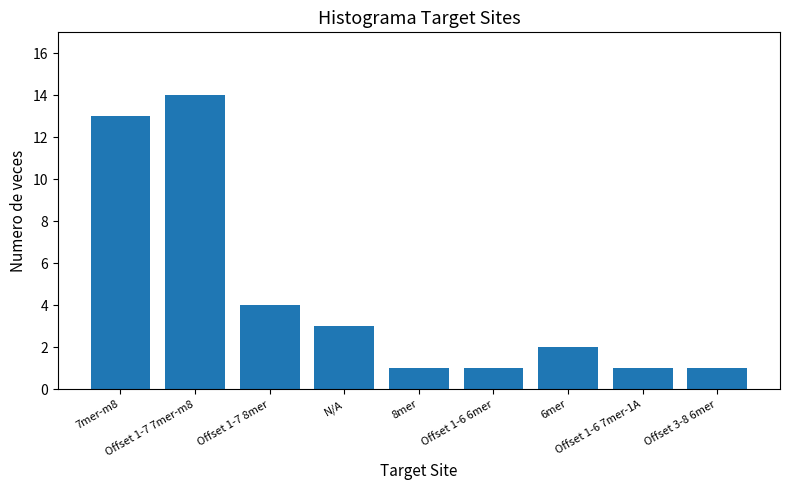

What is the value of the 6th bar from the left?

1